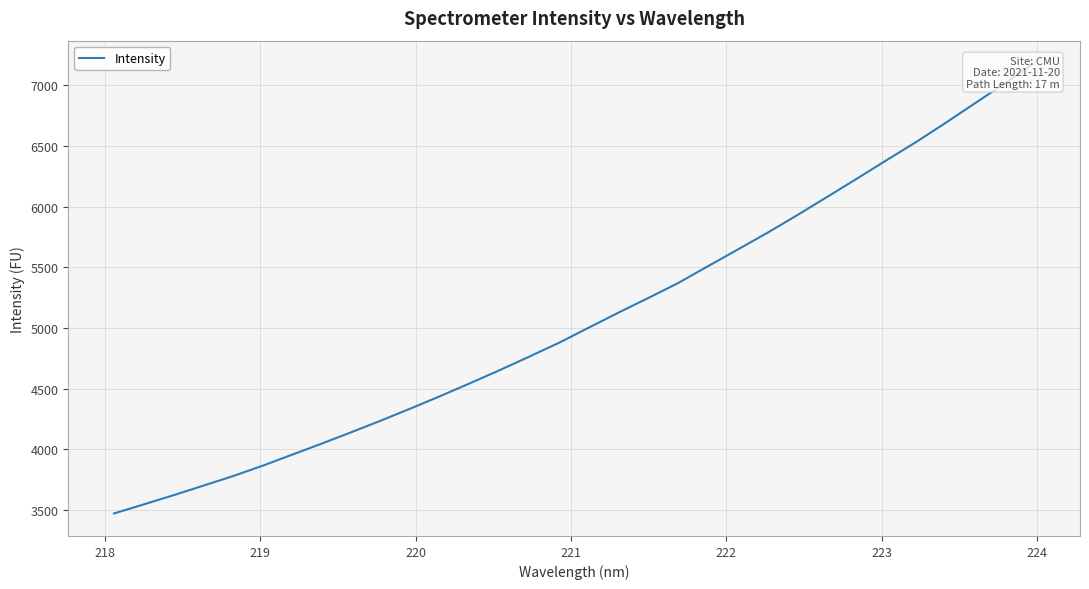

How many series are shown in this chart?

1